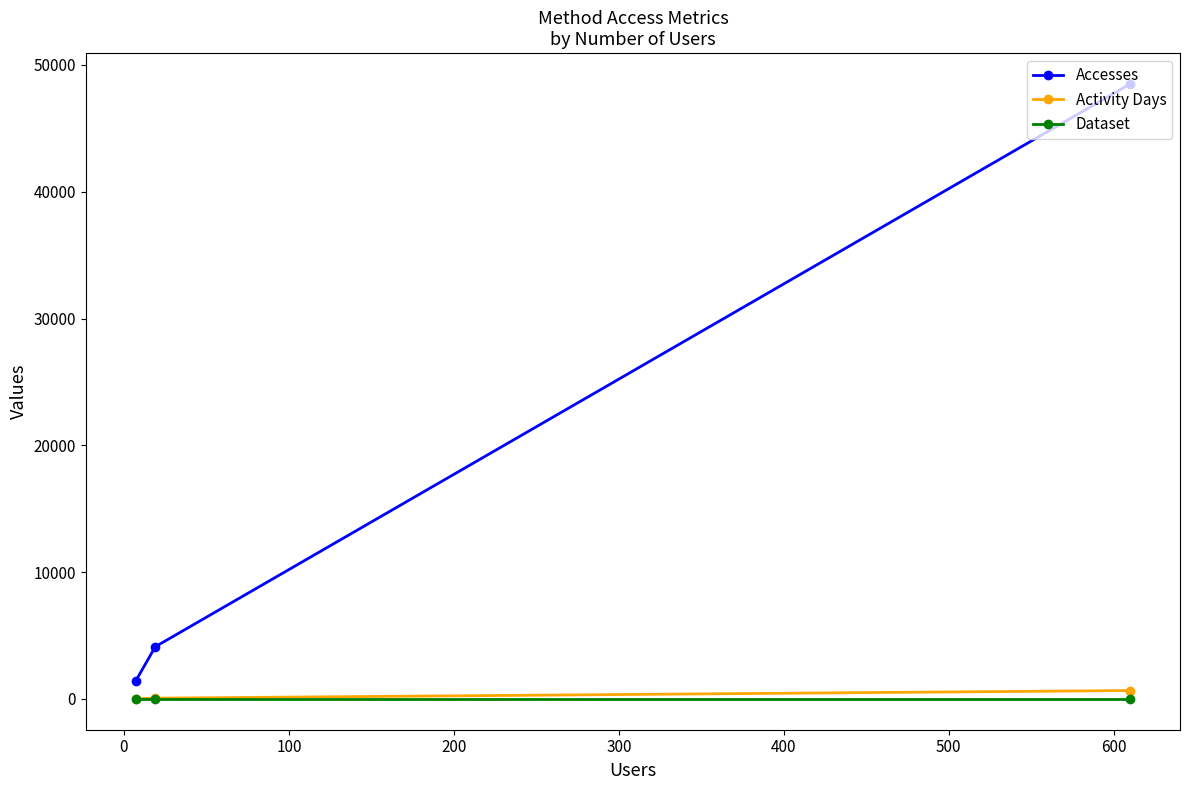

Which series has the largest total across all categories?

Accesses